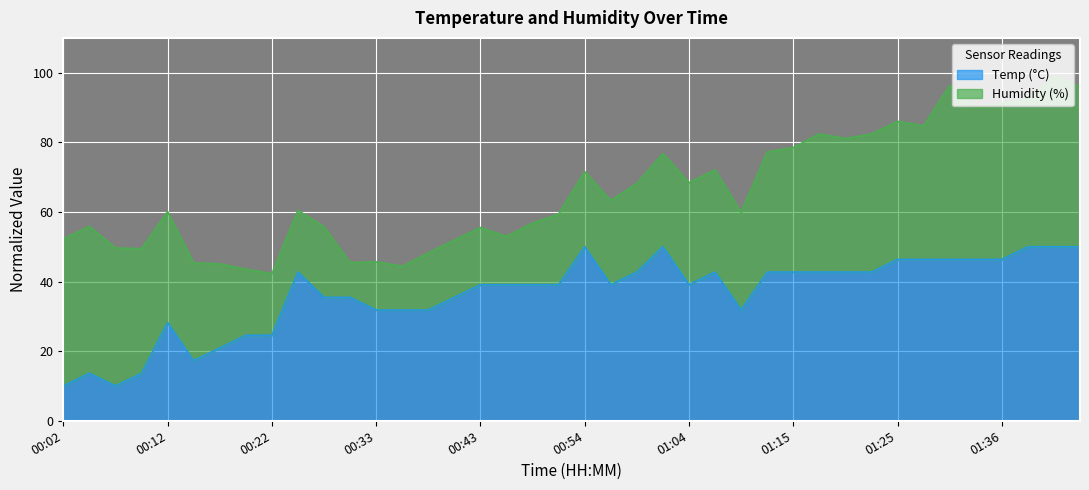

List the labels in order of value, smallest first.

00:02, 00:07, 00:04, 00:10, 00:15, 00:17, 00:20, 00:22, 00:12, 00:33, 00:35, 00:38, 01:10, 00:28, 00:30, 00:40, 00:43, 00:46, 00:48, 00:51, 00:57, 01:04, 00:25, 00:59, 01:07, 01:12, 01:15, 01:18, 01:20, 01:23, 01:25, 01:28, 01:31, 01:33, 01:36, 00:54, 01:02, 01:38, 01:41, 01:44